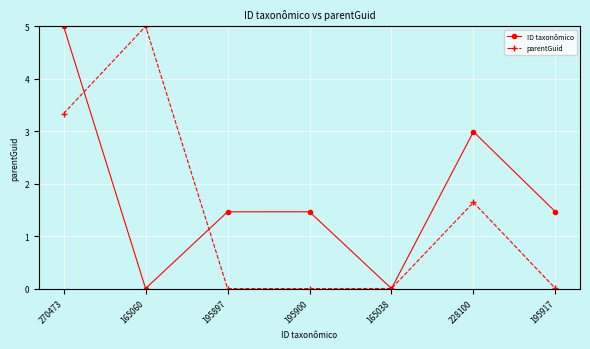

What is the total value across all series at 195900?

1.5